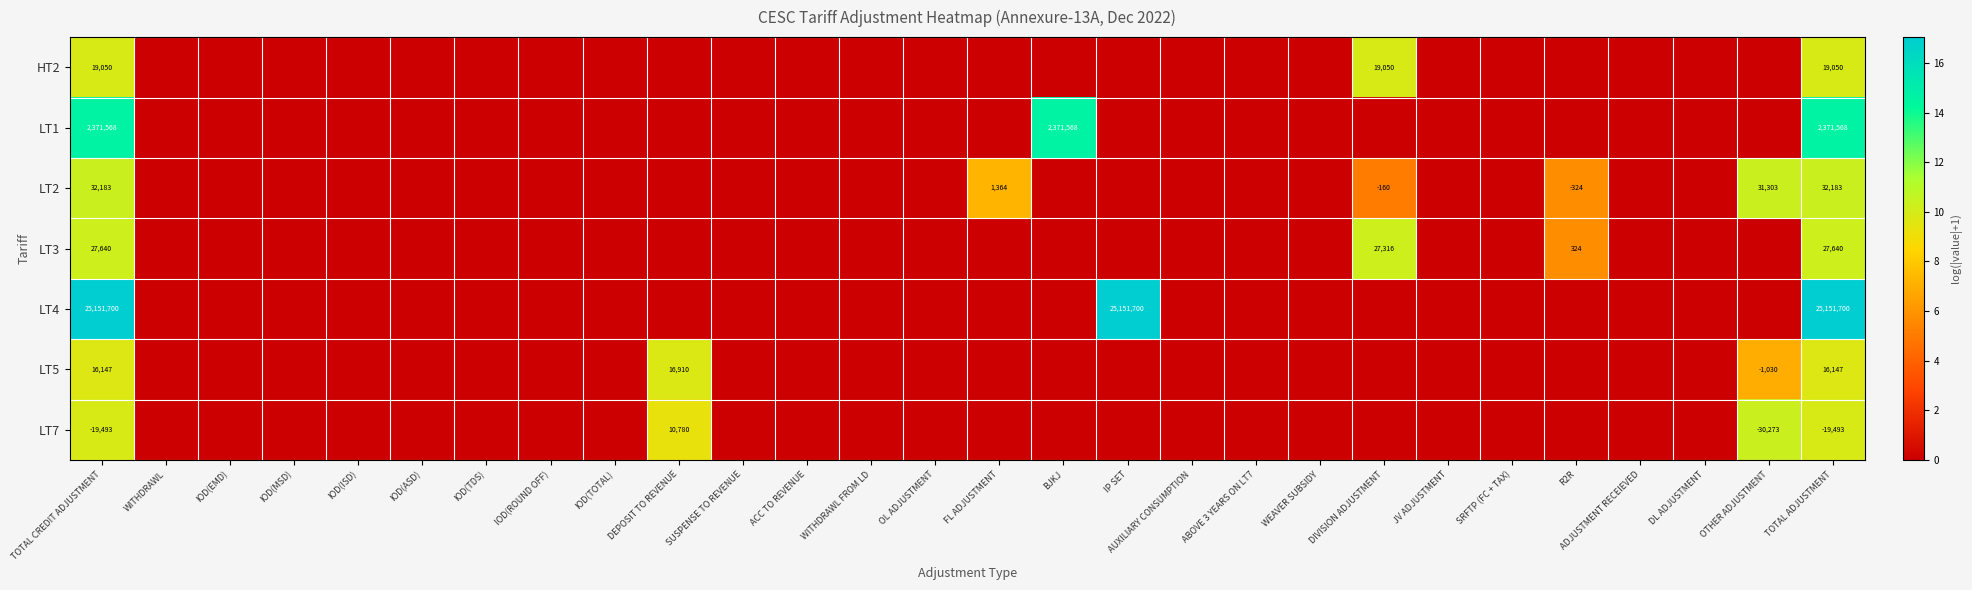

Is it true that LT1 equals -10.2 at WITHDRAWL FROM LD?

False